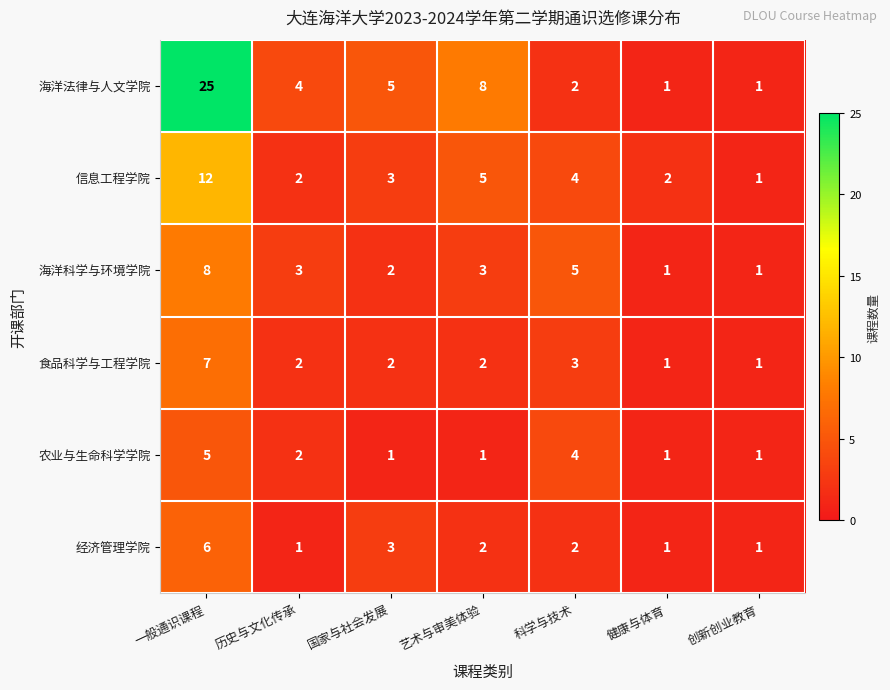

Which category has the highest value in the 信息工程学院 series?

一般通识课程